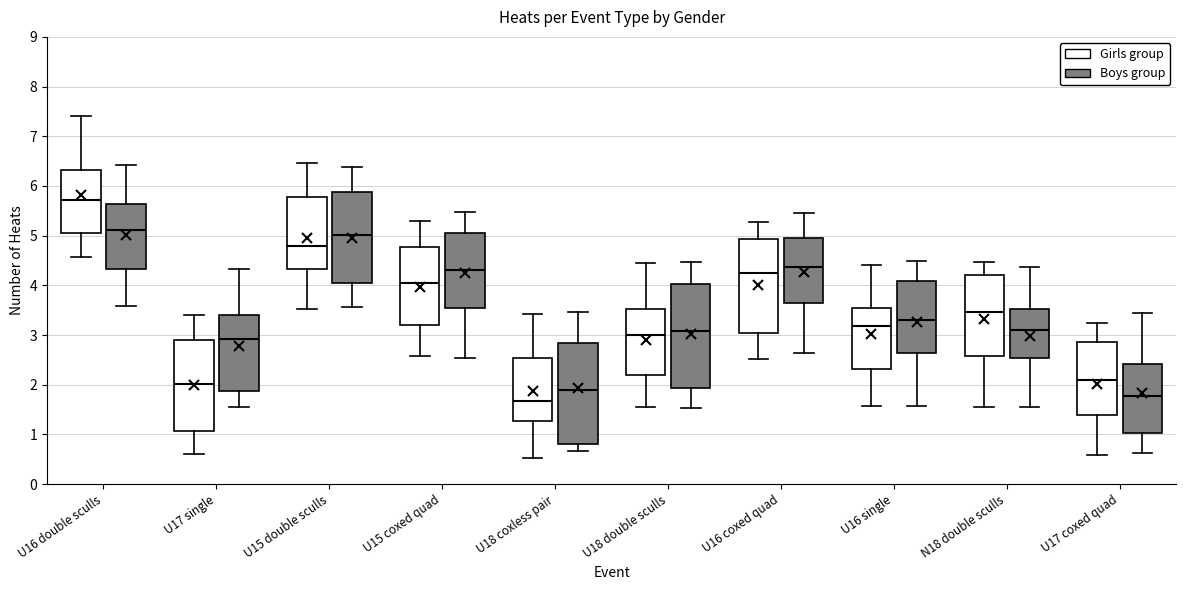

Which box has the highest median line?

U16 double sculls (Girls group)